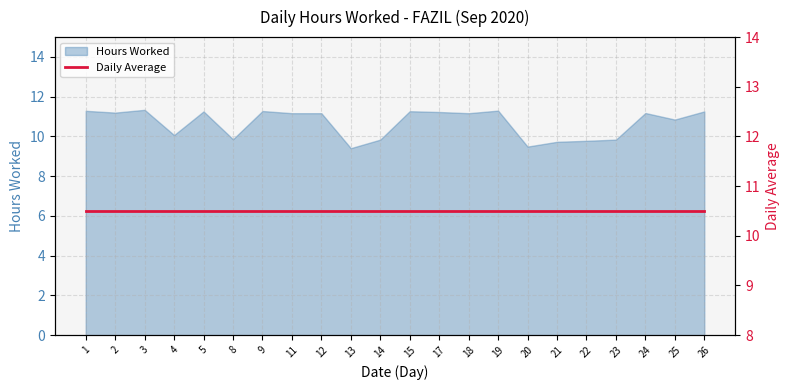

What is the value of the 14th point from the left?

11.2